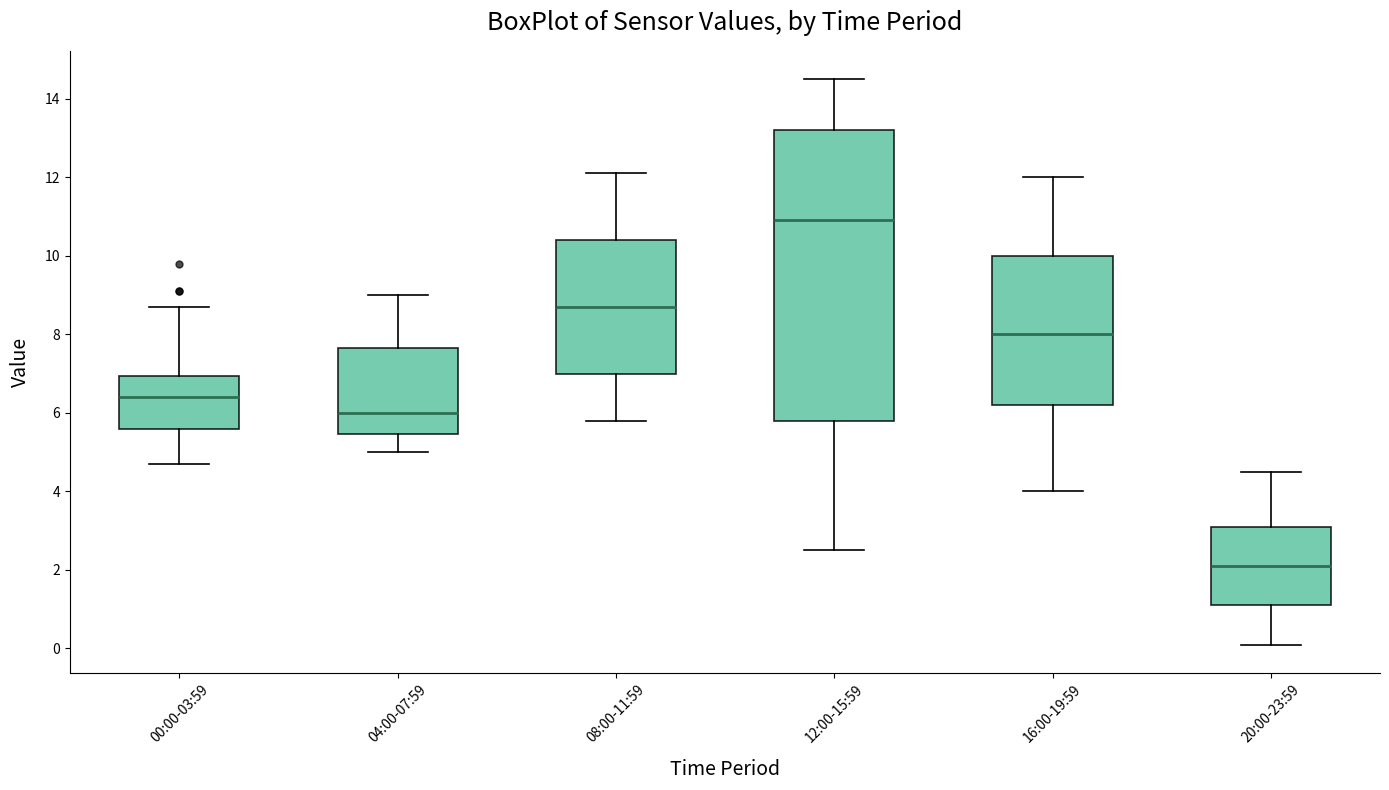

Which box is the tallest, from its lower edge to its upper edge?

12:00-15:59